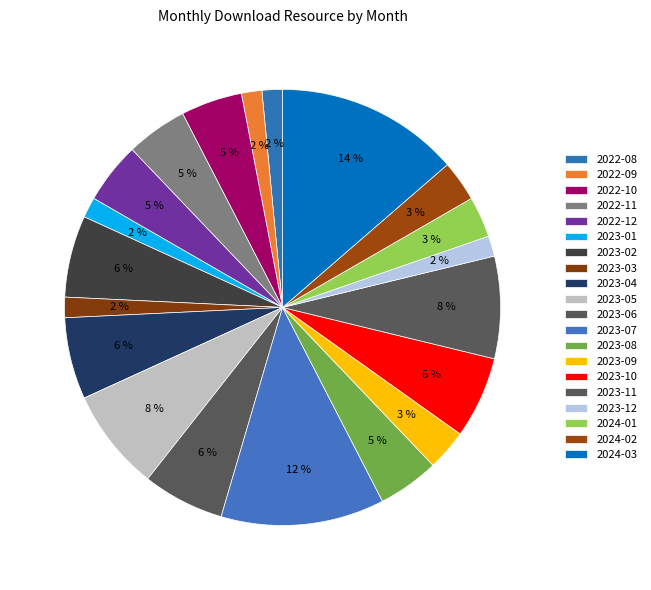

How many slices are in this pie chart?

20